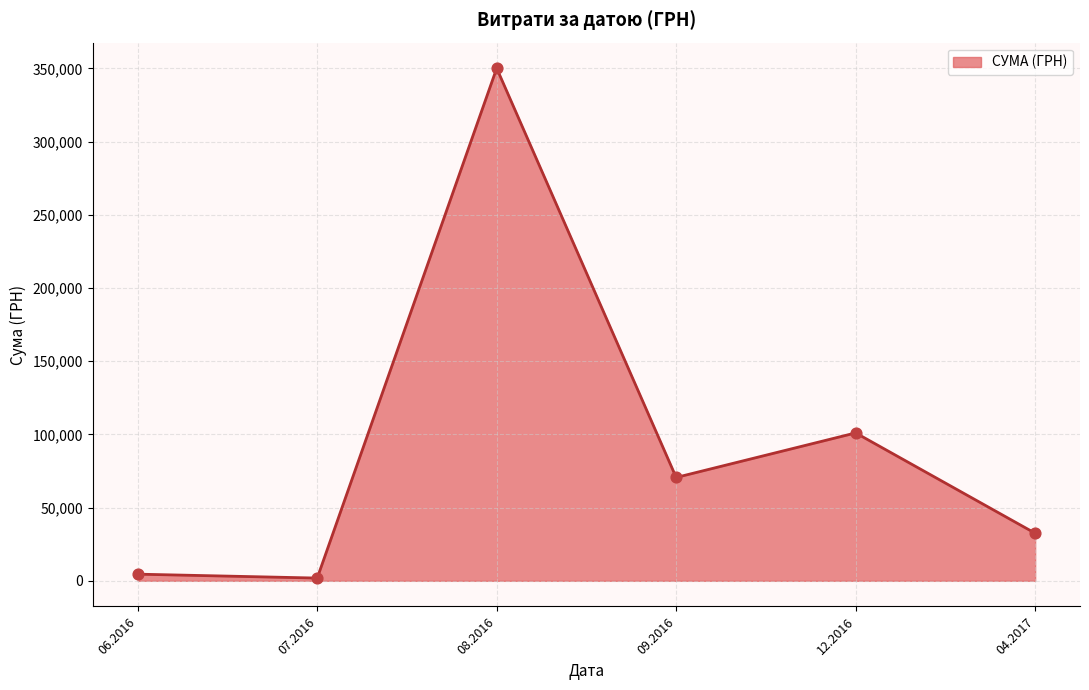

Approximately how many times larger is the value at 08.2016 compared to 12.2016?

3.5